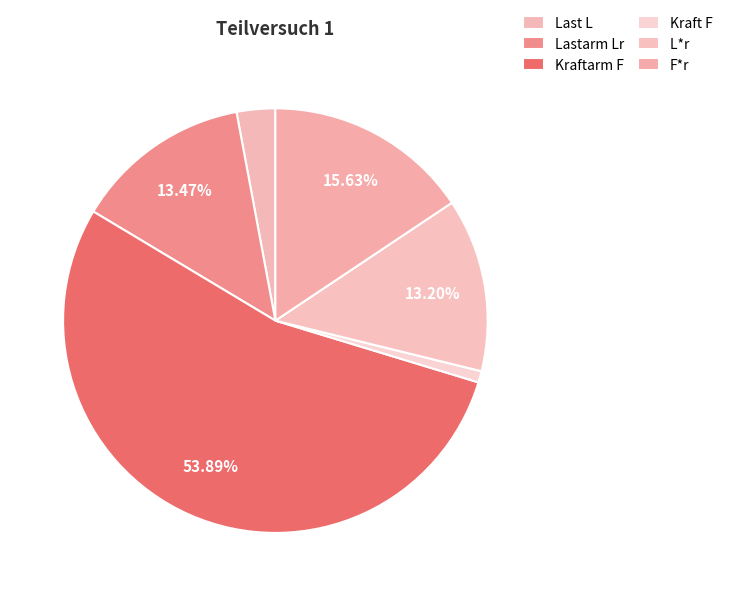

Which slice represents more than half of the pie?

Kraftarm F